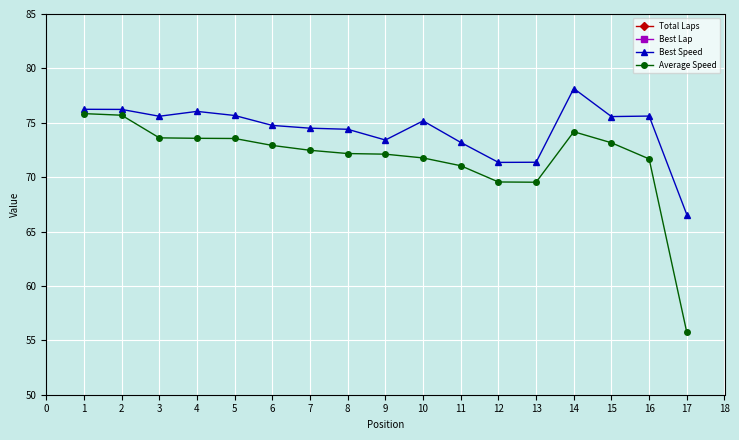

Is it true that Best Speed equals 78.2 at 14?

True